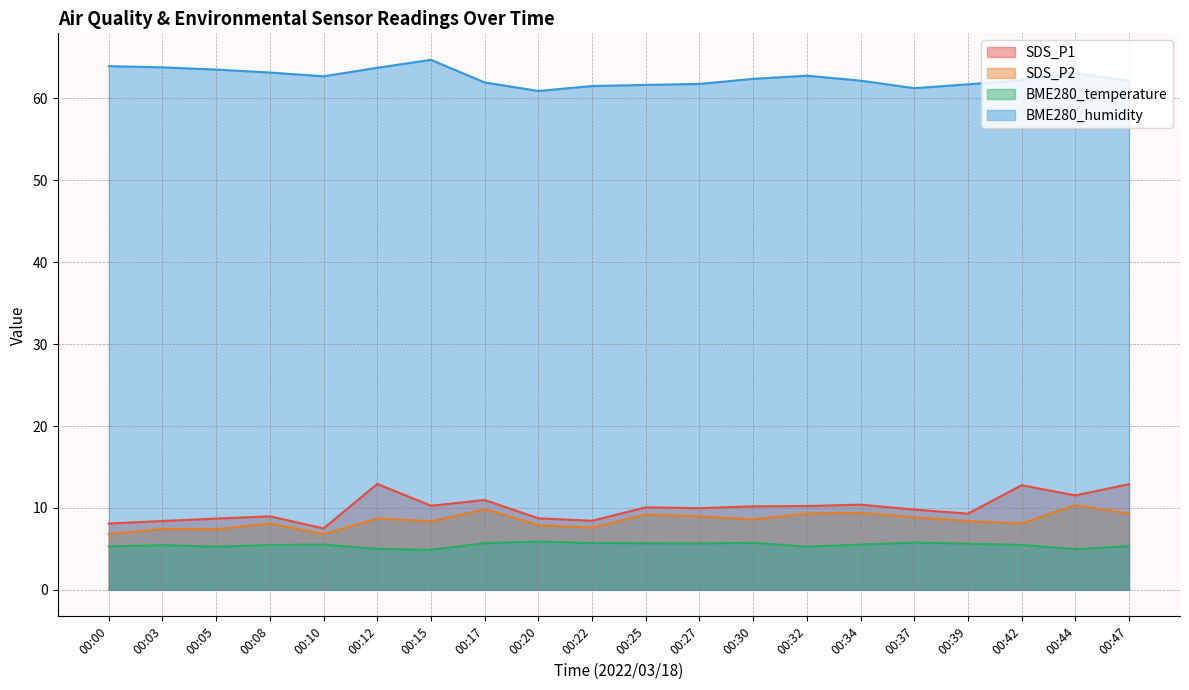

How many series are shown in this chart?

4